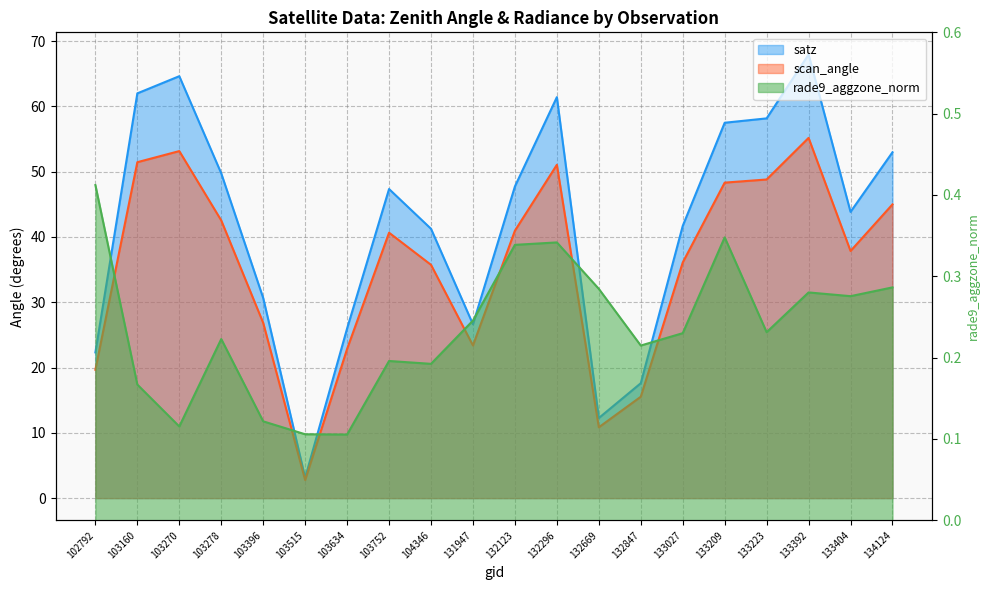

What are all the series names shown in the legend?

satz, scan_angle, rade9_aggzone_norm